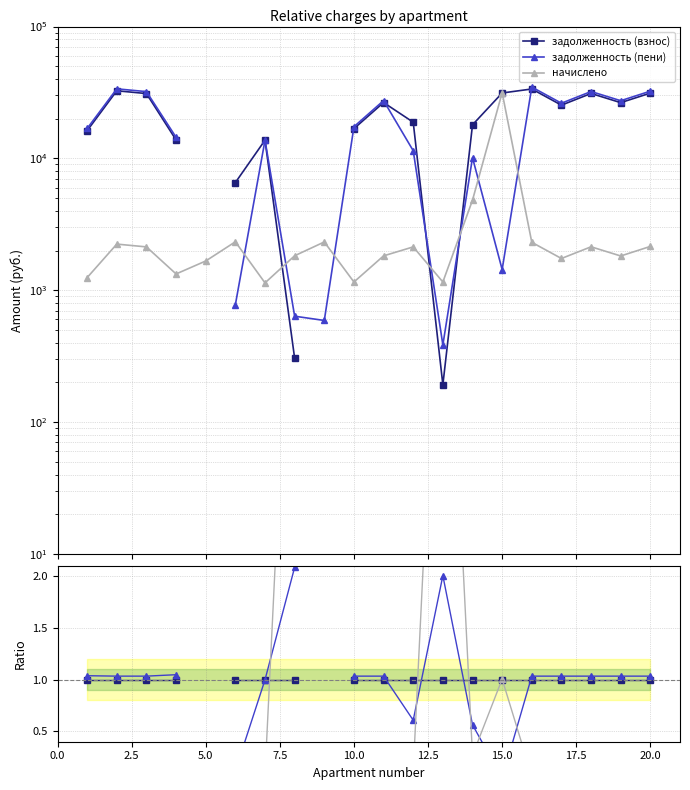

How many series are shown in this chart?

3